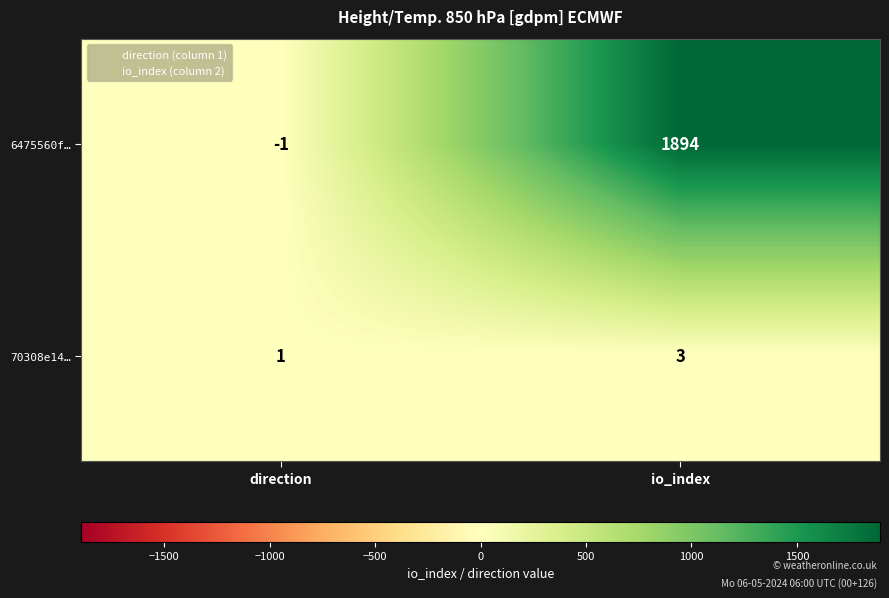

How many distinct data groups are displayed?

2